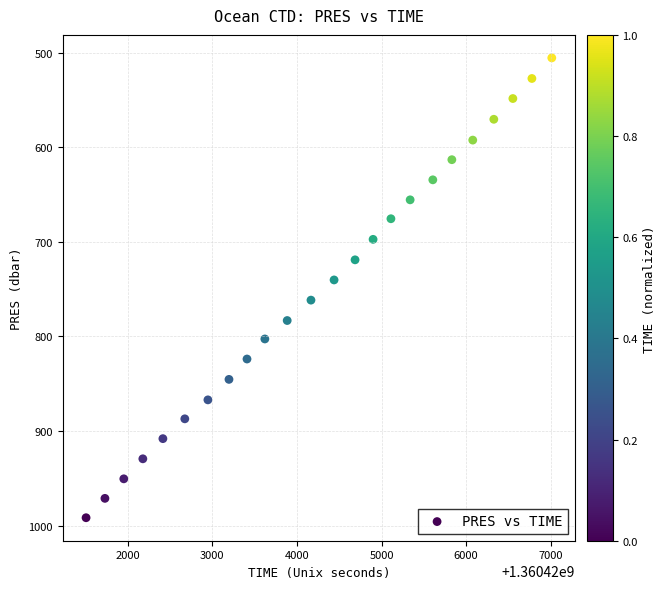

What Y value in the scatter plot is closest to 748?

740.3